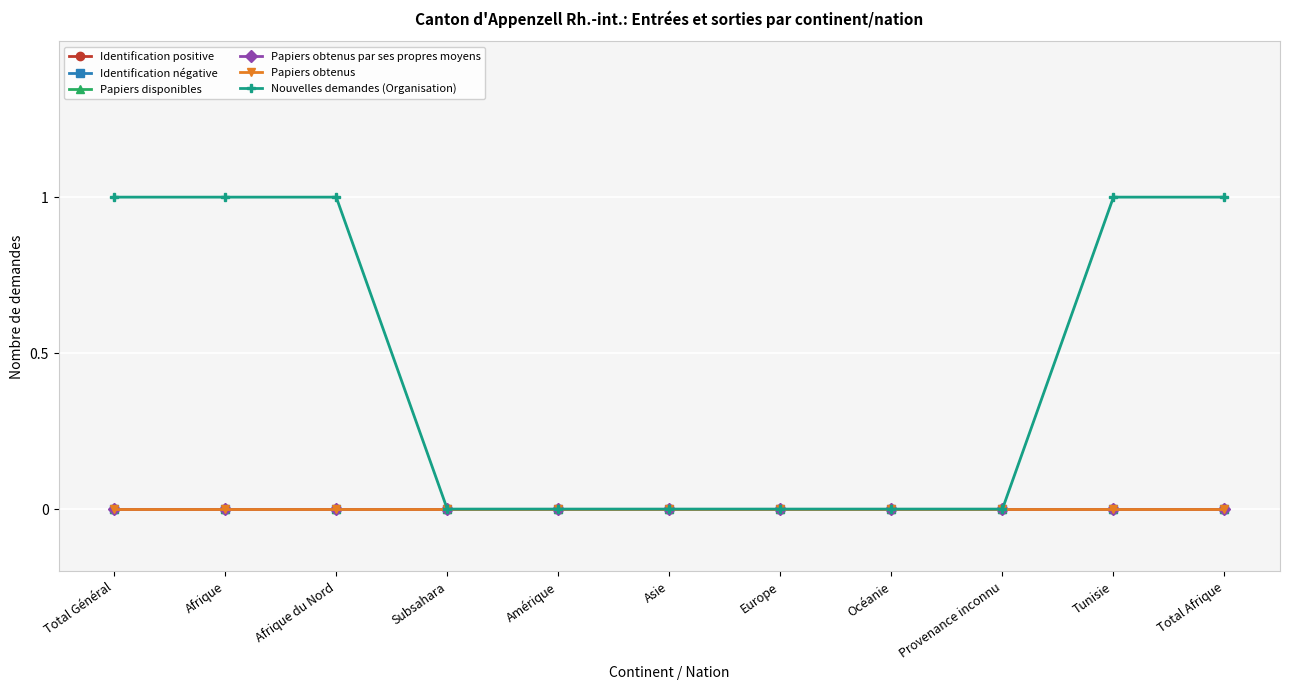

What is the label of the 7th point from the right?

Amérique